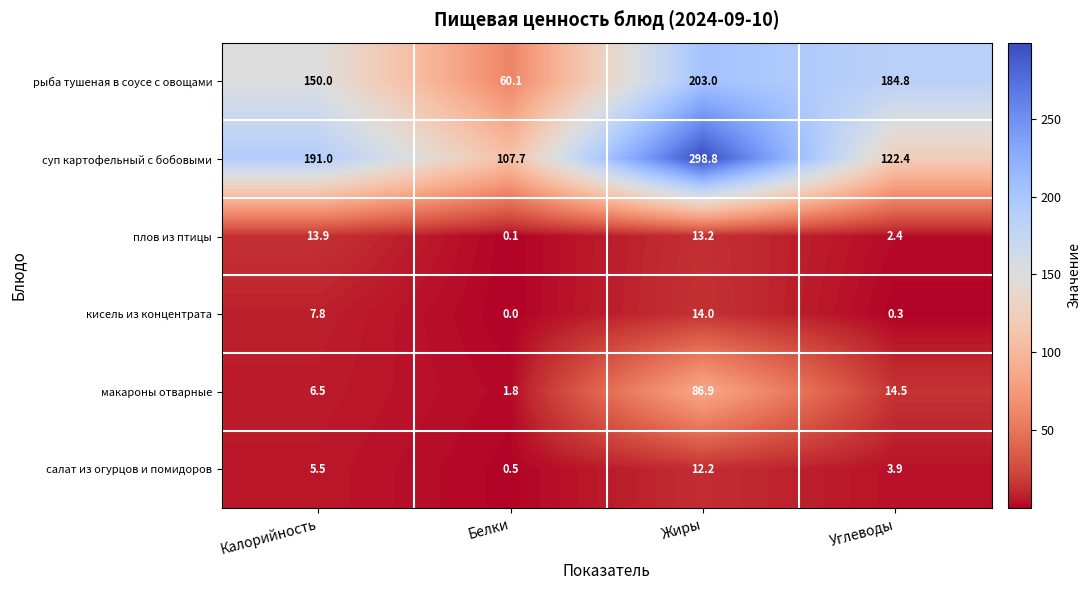

List the series in order of their peak value, highest first.

суп картофельный с бобовыми, рыба тушеная в соусе с овощами, макароны отварные, кисель из концентрата, плов из птицы, салат из огурцов и помидоров